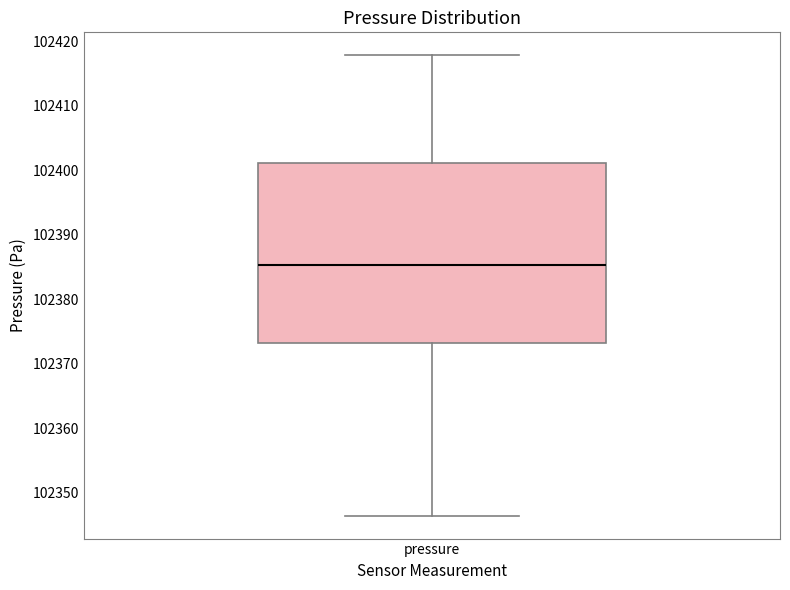

Where does the lower whisker of the box for pressure end on the y-axis? The values are not printed on the chart, so give them approximately, as read against the axis.

102347